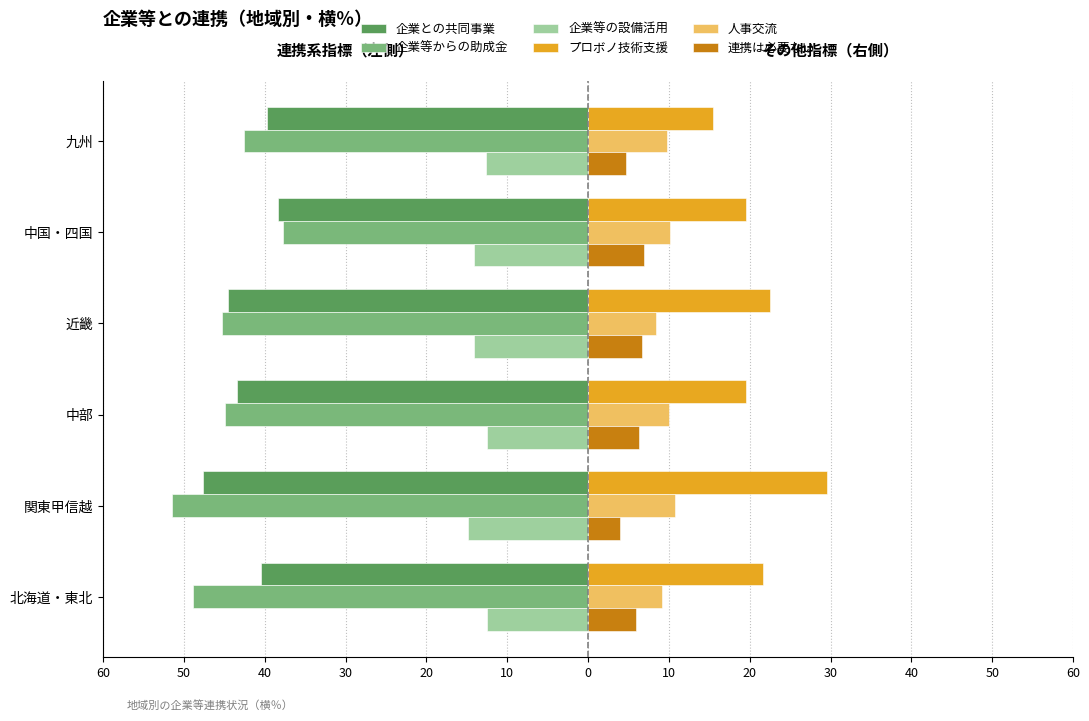

What are all the series names shown in the legend?

企業との共同事業, 企業等からの助成金, 企業等の設備活用, プロボノ技術支援, 人事交流, 連携は必要ない